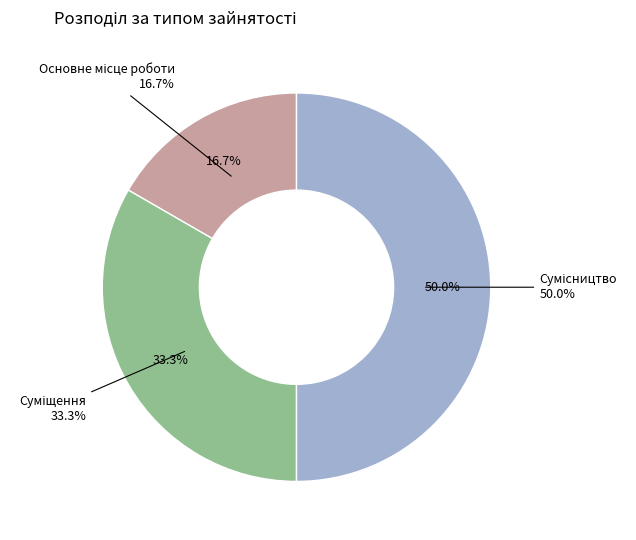

Approximately how many times larger is the value at Суміщення compared to Сумісництво?

0.7